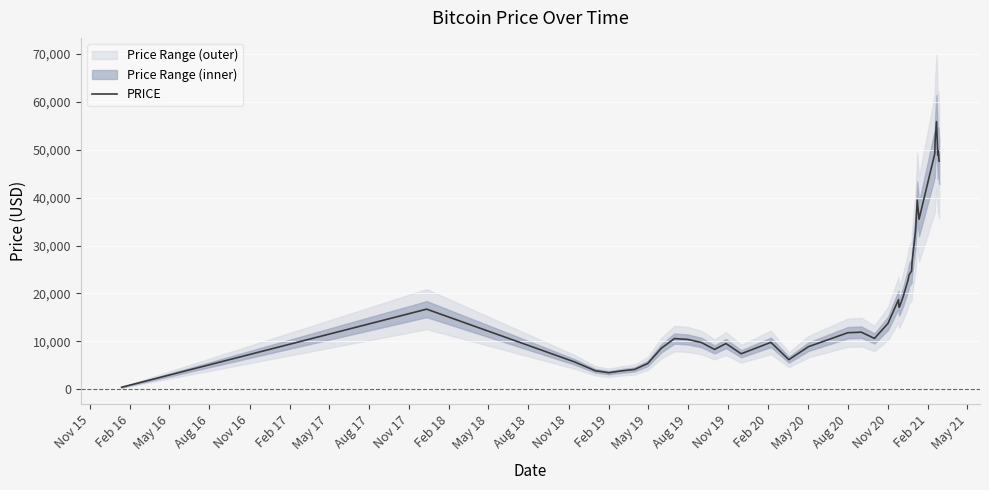

Reading right to left, list all the values displayed in this chart.

47613	49738	48899	55901	52155	49185	35496	39479	33063	26446	24708	23845	22822	19157	17155	17176	18726	13762	10623	11927	11812	8907	6185	9808	7421	9261	9551	8327	9768	10410	10592	8556	5390	4151	3831	3462	3880	5741	16732	432